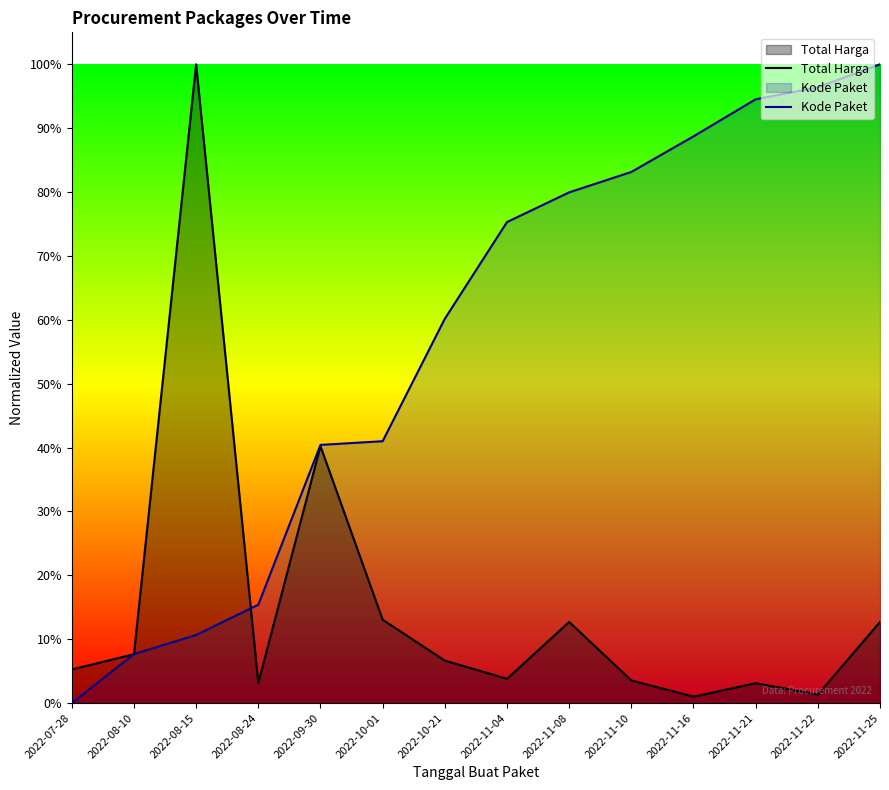

Rank the series by their average value, from highest to lowest.

Kode Paket, Total Harga